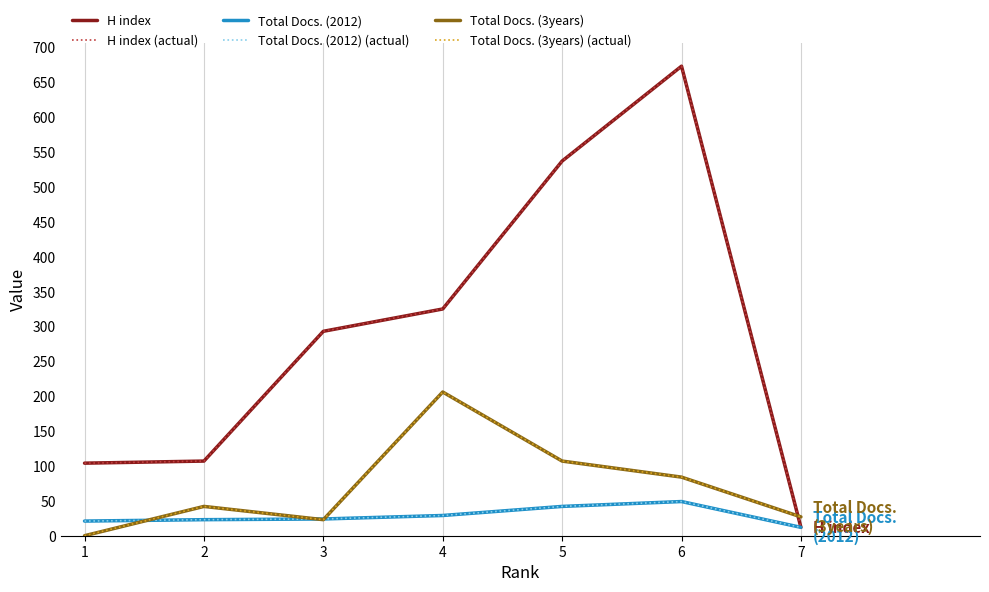

Which has a higher value, 4 or 6?

6